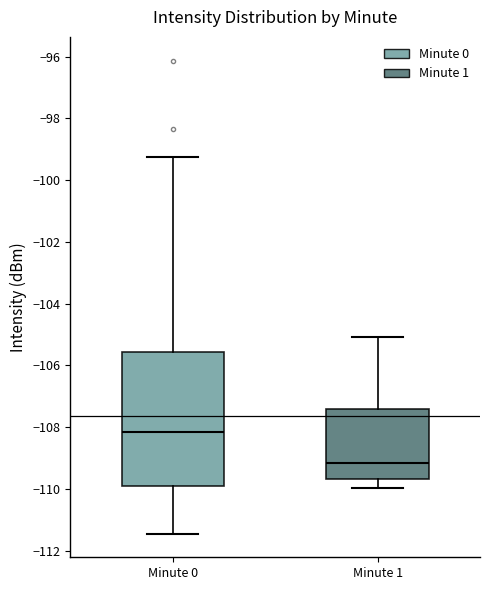

Reading left to right, read every box against the y-axis: the position of its median line, the range the box covers, and the ends of its whiskers. The values are not printed on the chart, so give them approximately, as read against the axis.

Minute 0: median -108.2, box -110.0 to -105.6, whiskers -111.4 to -99.2
Minute 1: median -109.2, box -109.6 to -107.4, whiskers -110.0 to -105.0